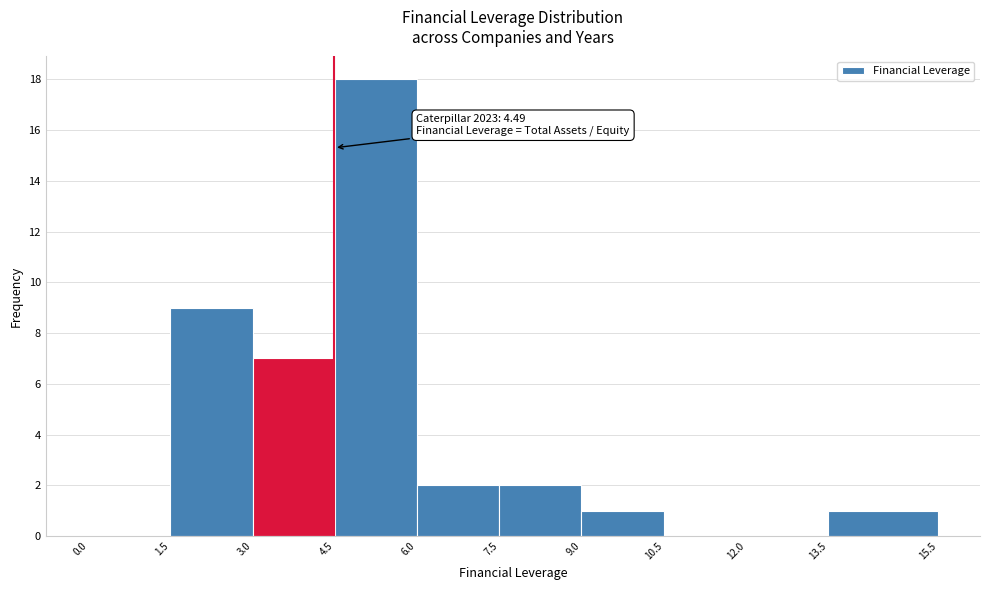

Over which range of the x-axis is the bar tallest?

4.5 to 6.0